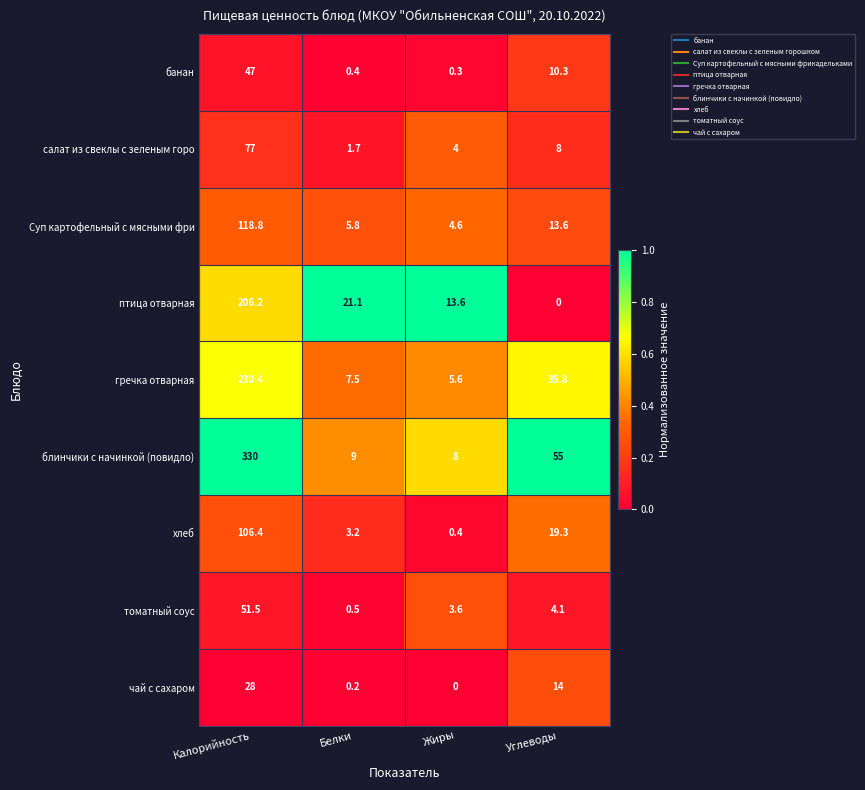

What is the spread (max minus min) of values at Жиры?

13.6